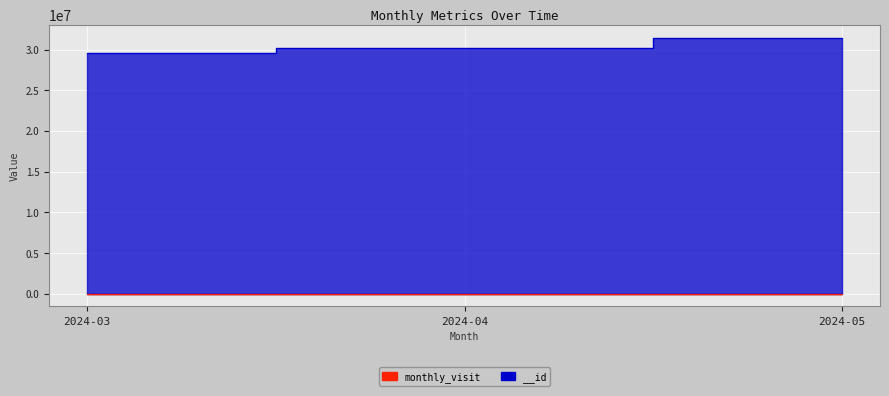

The value of monthly_visit at 2024-05 is 9. True or false?

True